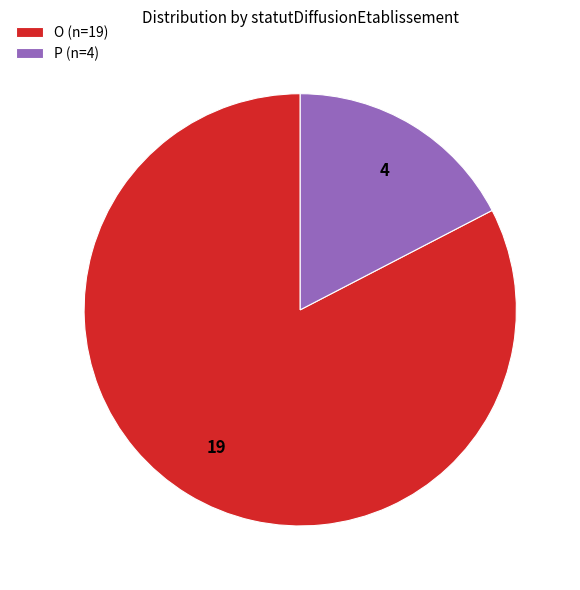

Which slice is the largest?

O